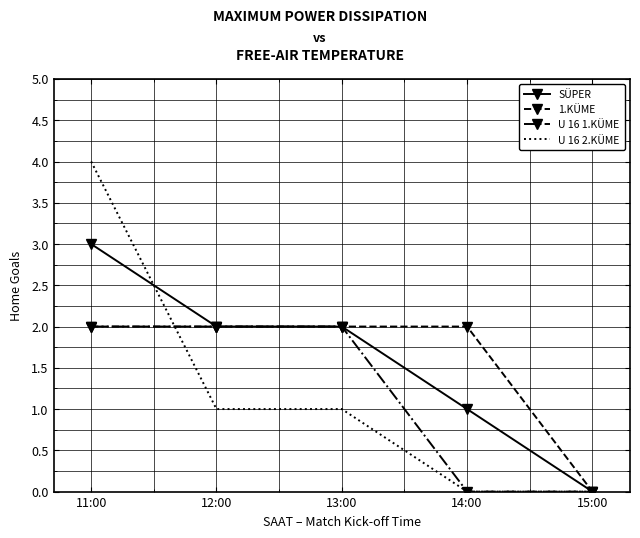

What is the difference between the highest and lowest values at 12:00?

1